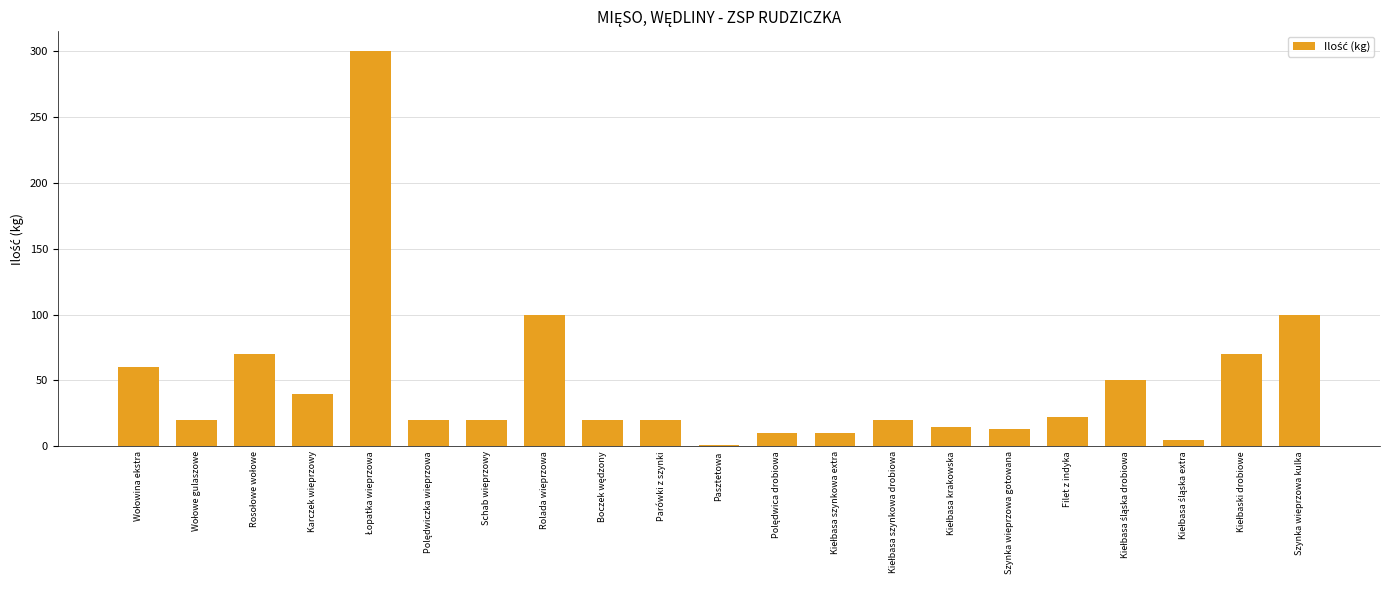

What is the sum of all values?

986